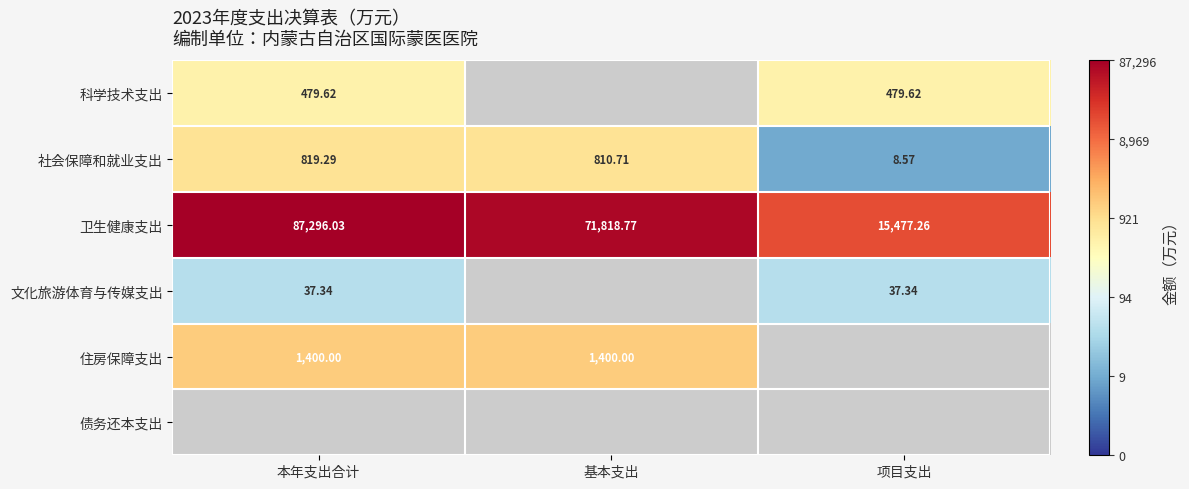

At which label is 社会保障和就业支出 closest to 413?

基本支出